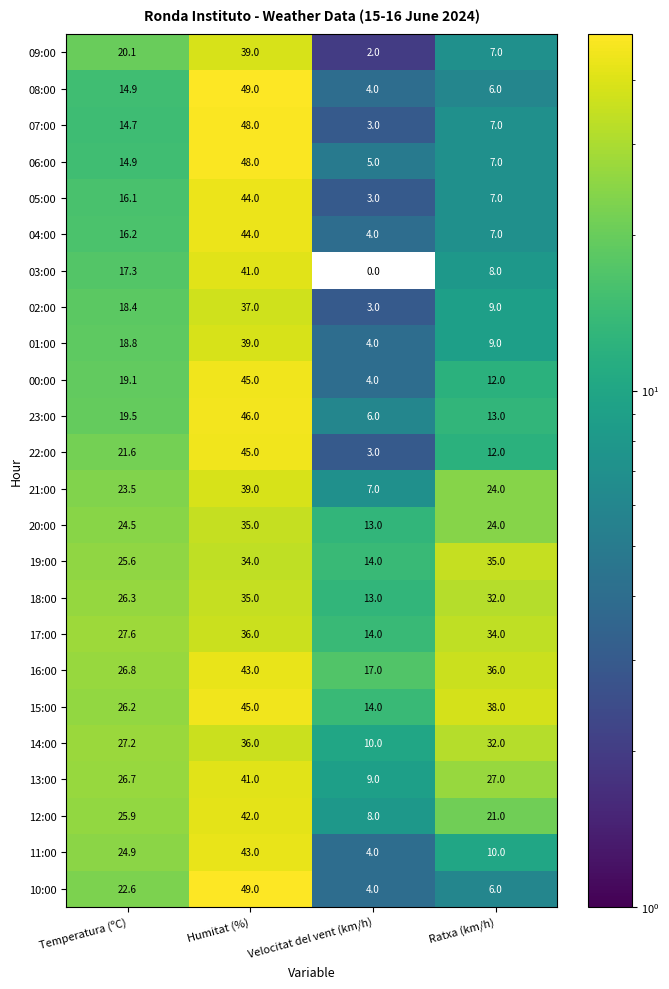

Which series changed the most between Temperatura (ºC) and Ratxa (km/h)?

10:00